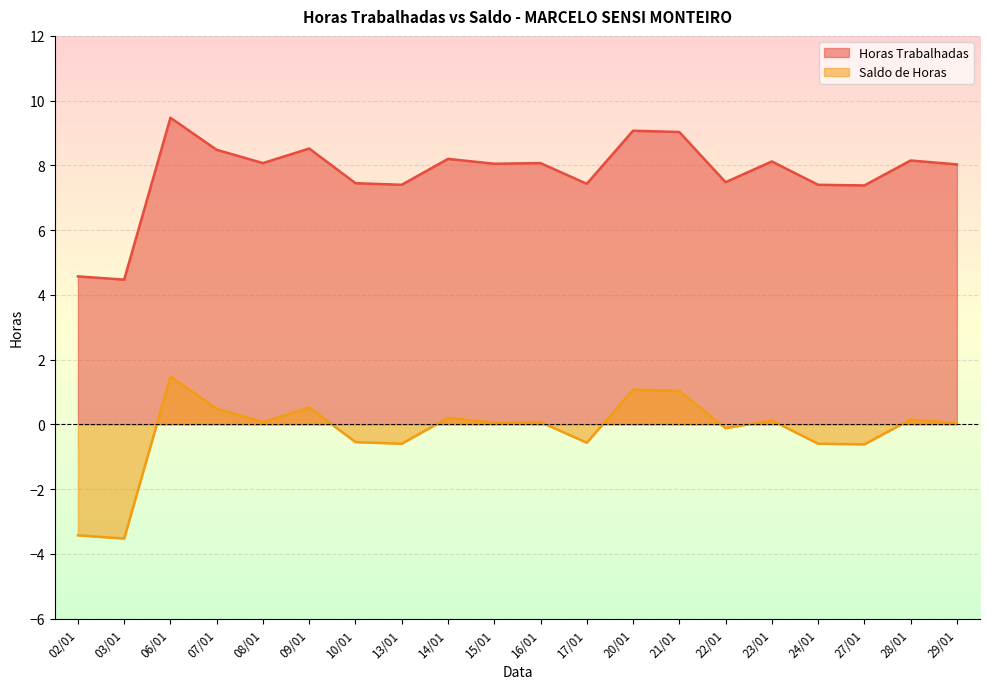

The value of Saldo de Horas (linha) at 16/01 is 0.1. True or false?

True